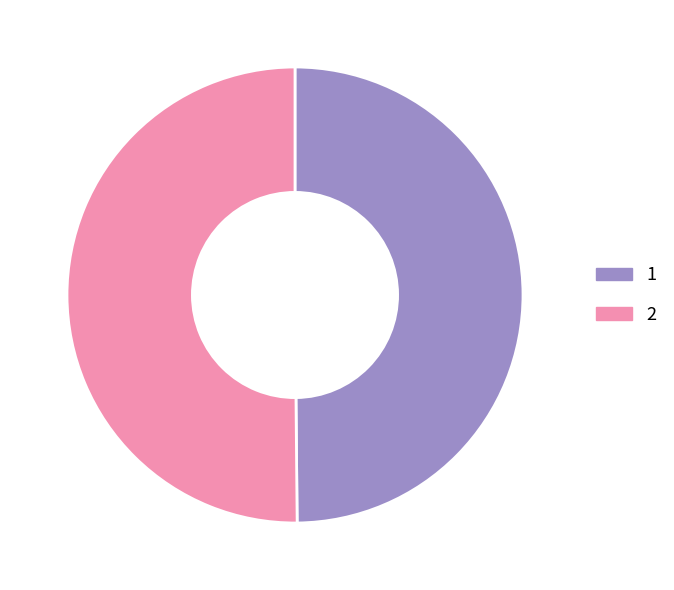

Combined, do 1 and 2 account for over 50%?

Yes